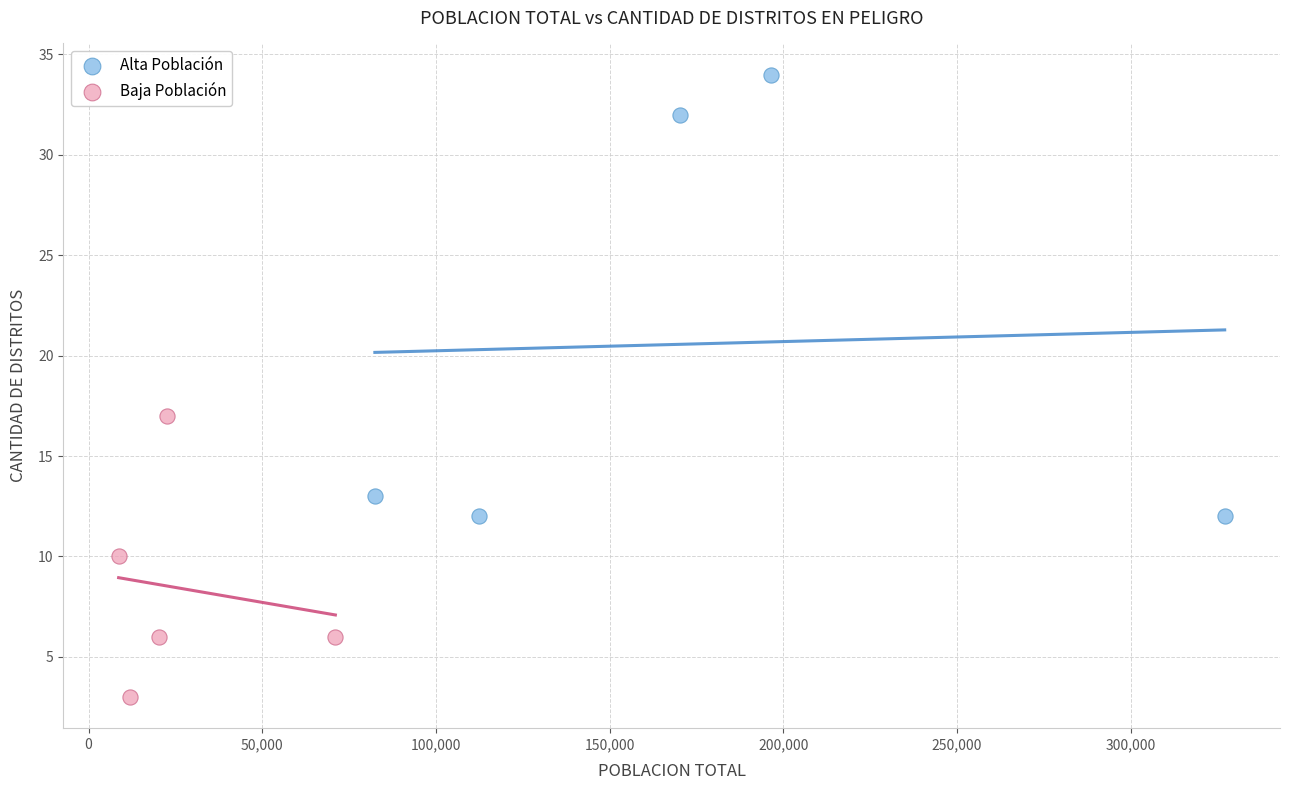

Which series has the widest spread of Y values?

Alta Población